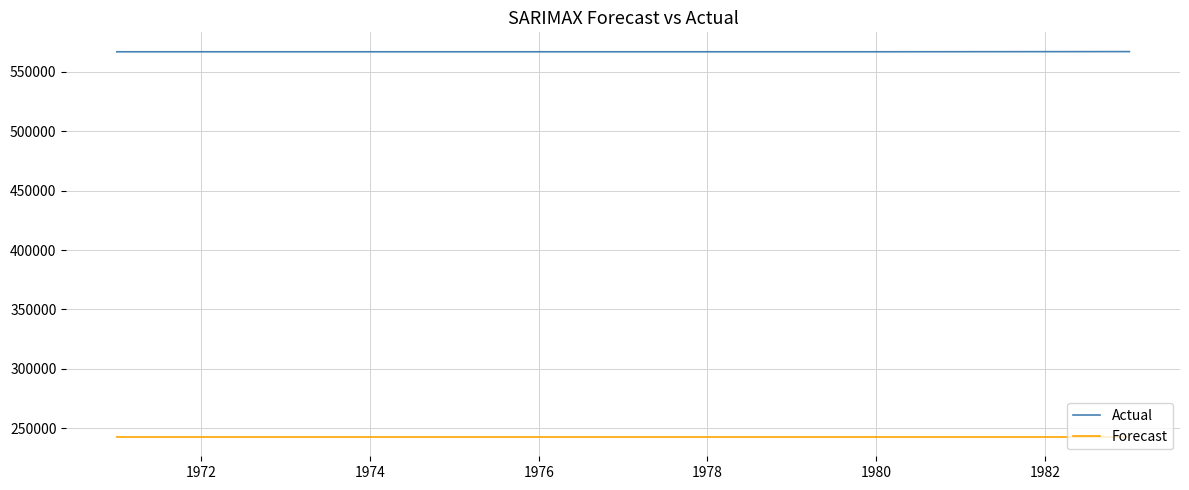

What is the highest value of the Forecast series?

242521